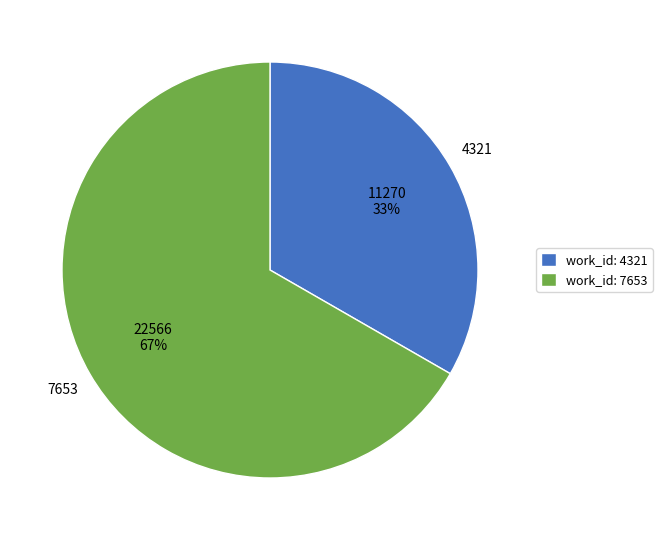

What is the smallest slice in the pie chart?

4321